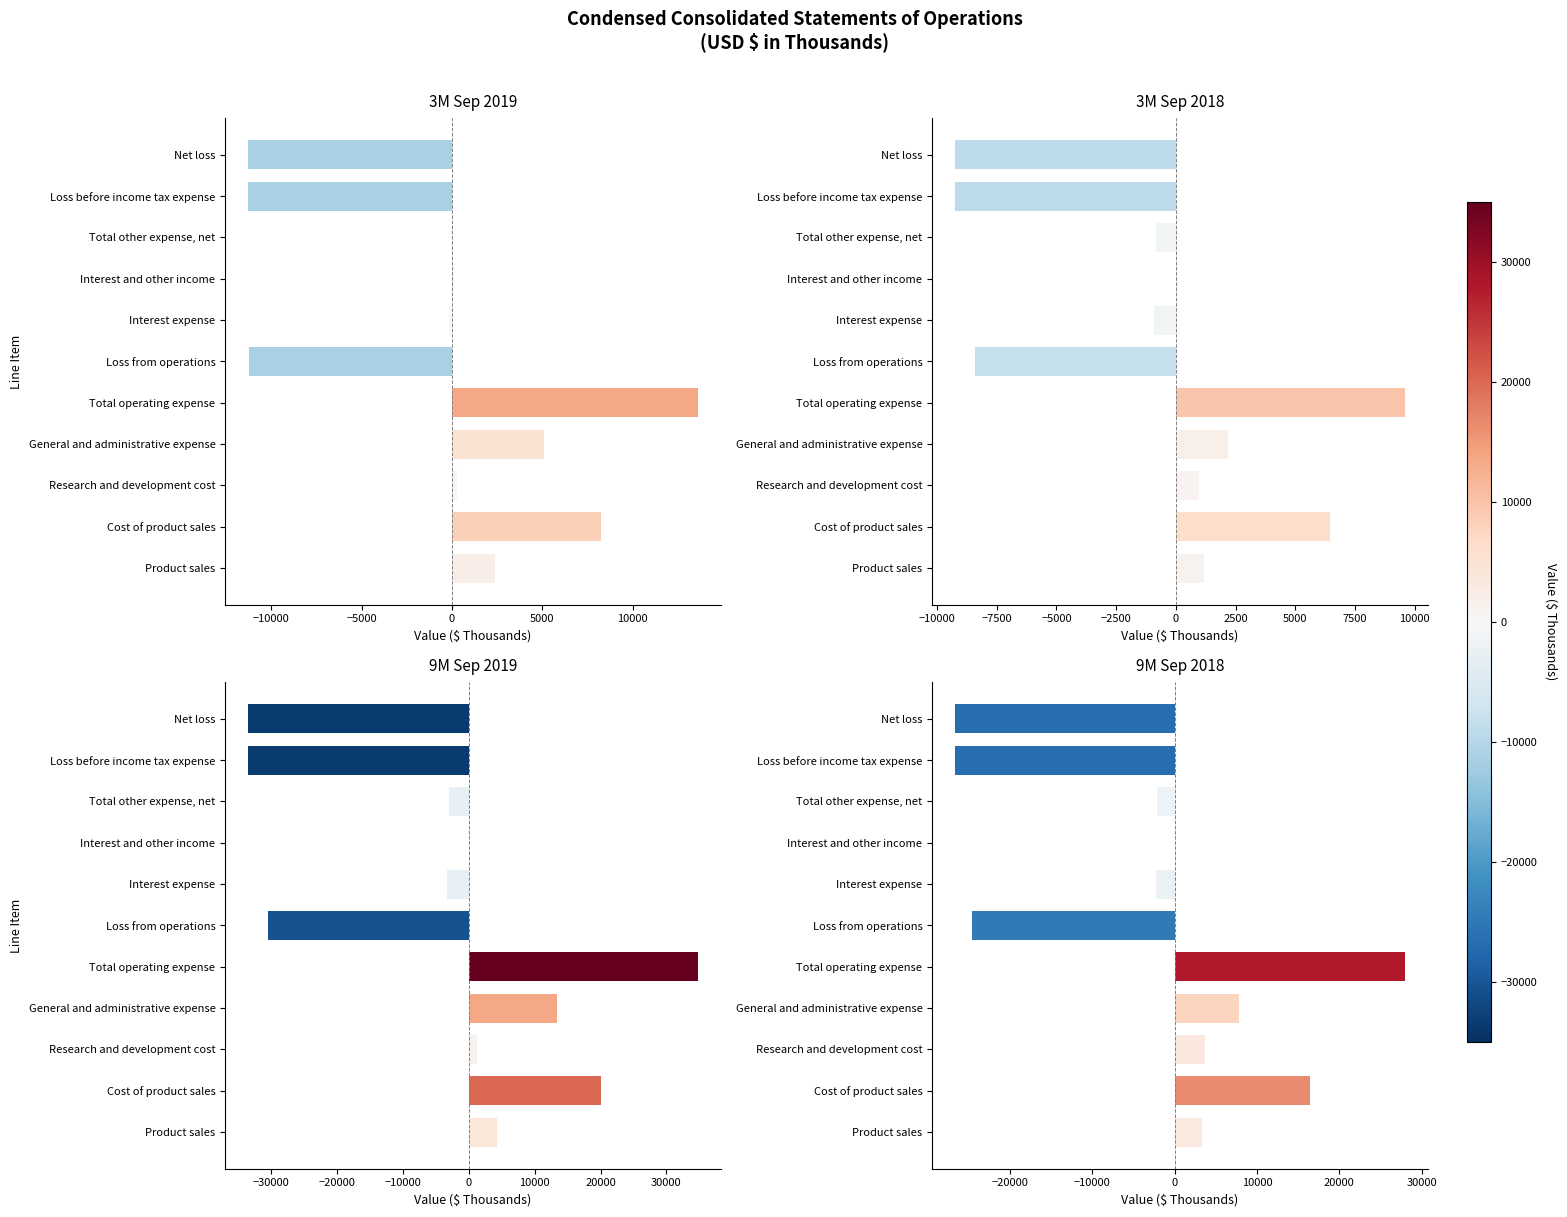

What is the spread (max minus min) of values at General and administrative expense?

11284